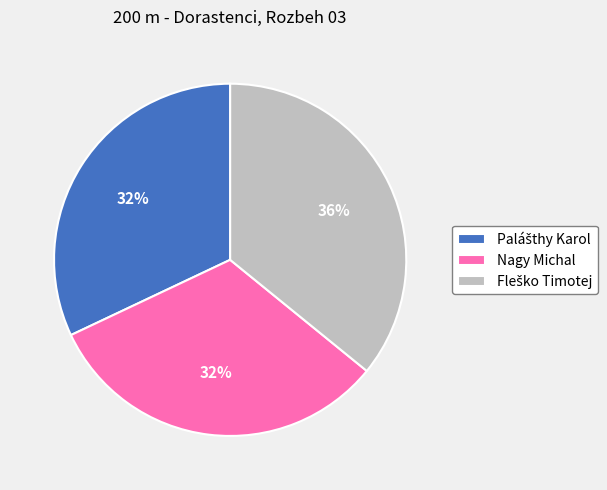

To the nearest percent, what is the average slice percentage?

33%